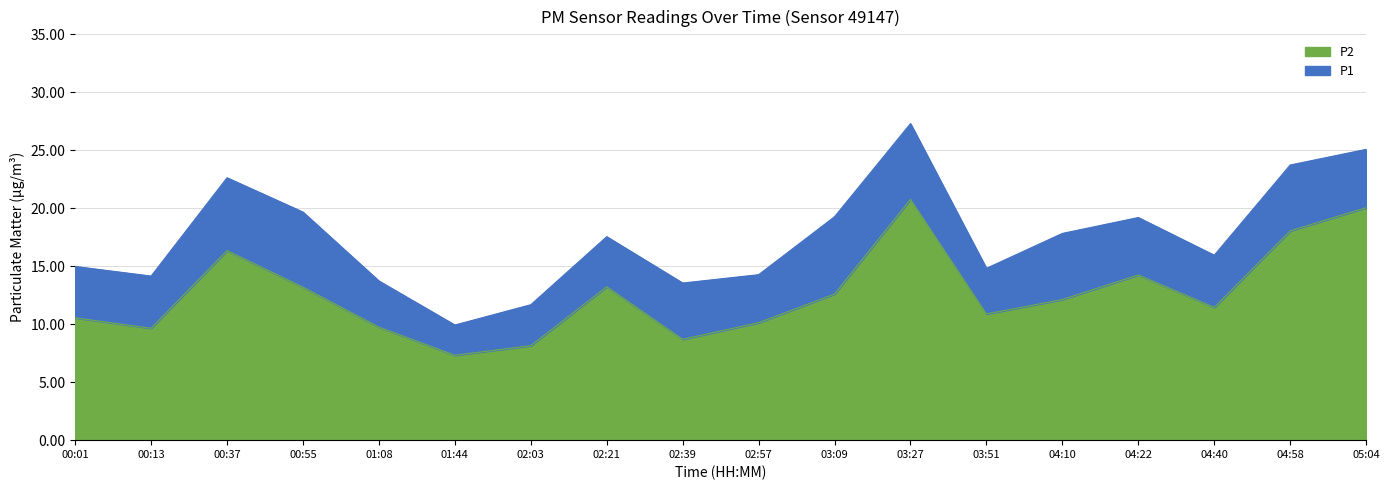

List the series in order of their overall mean, highest first.

P1, P2